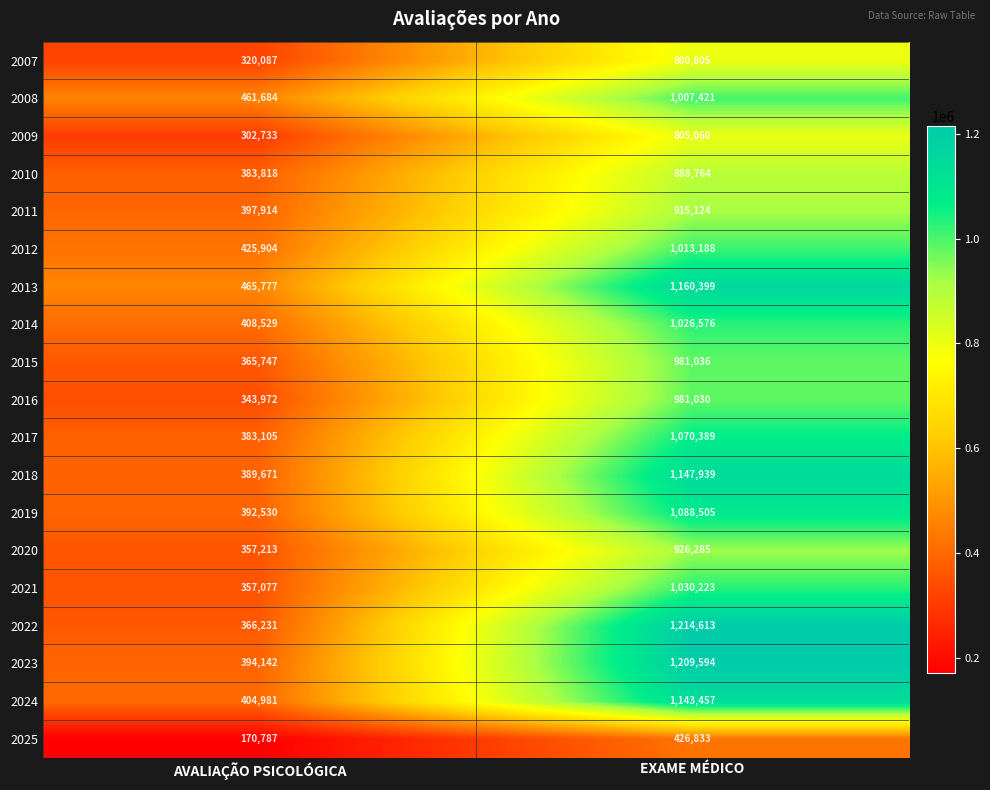

What is the sum of all 2024 values?

1548438